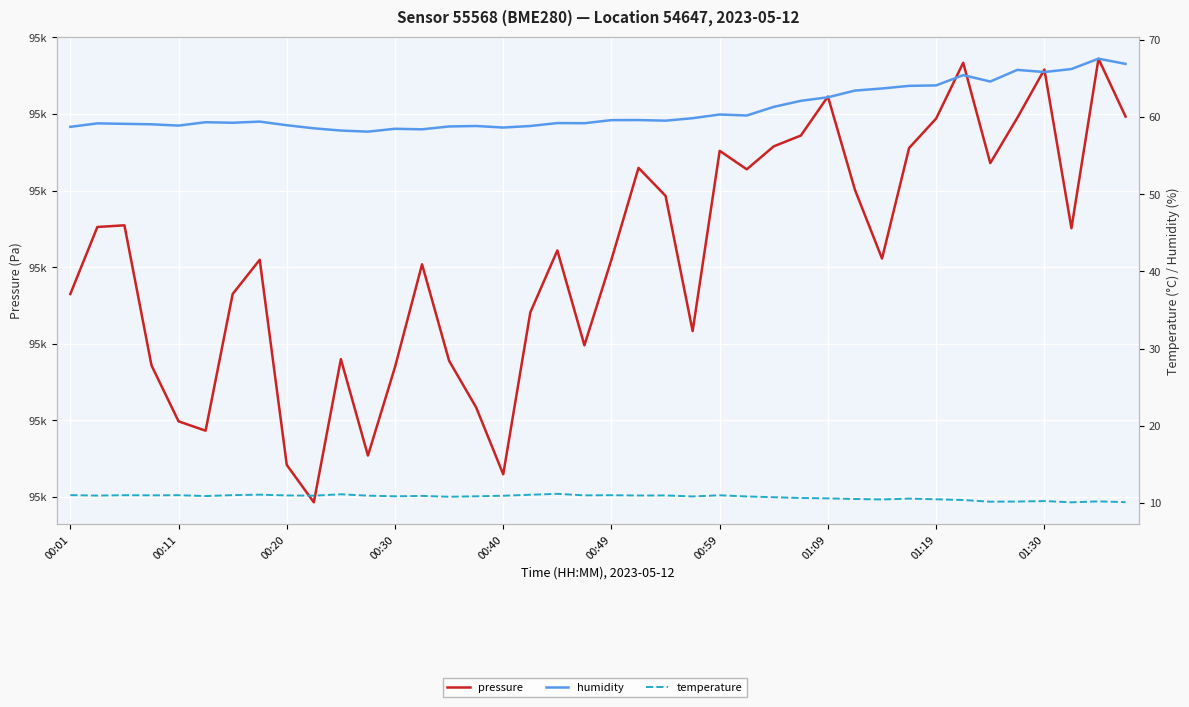

The pressure series shows 95269.4 at 01:19. True or false?

True